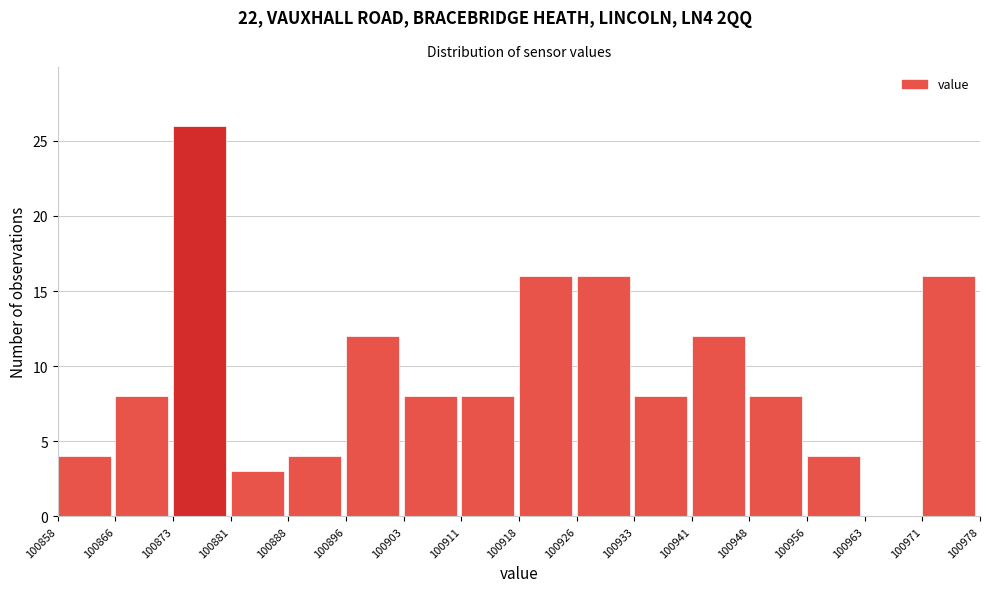

Over which range of the x-axis is the bar tallest?

100873 to 100881